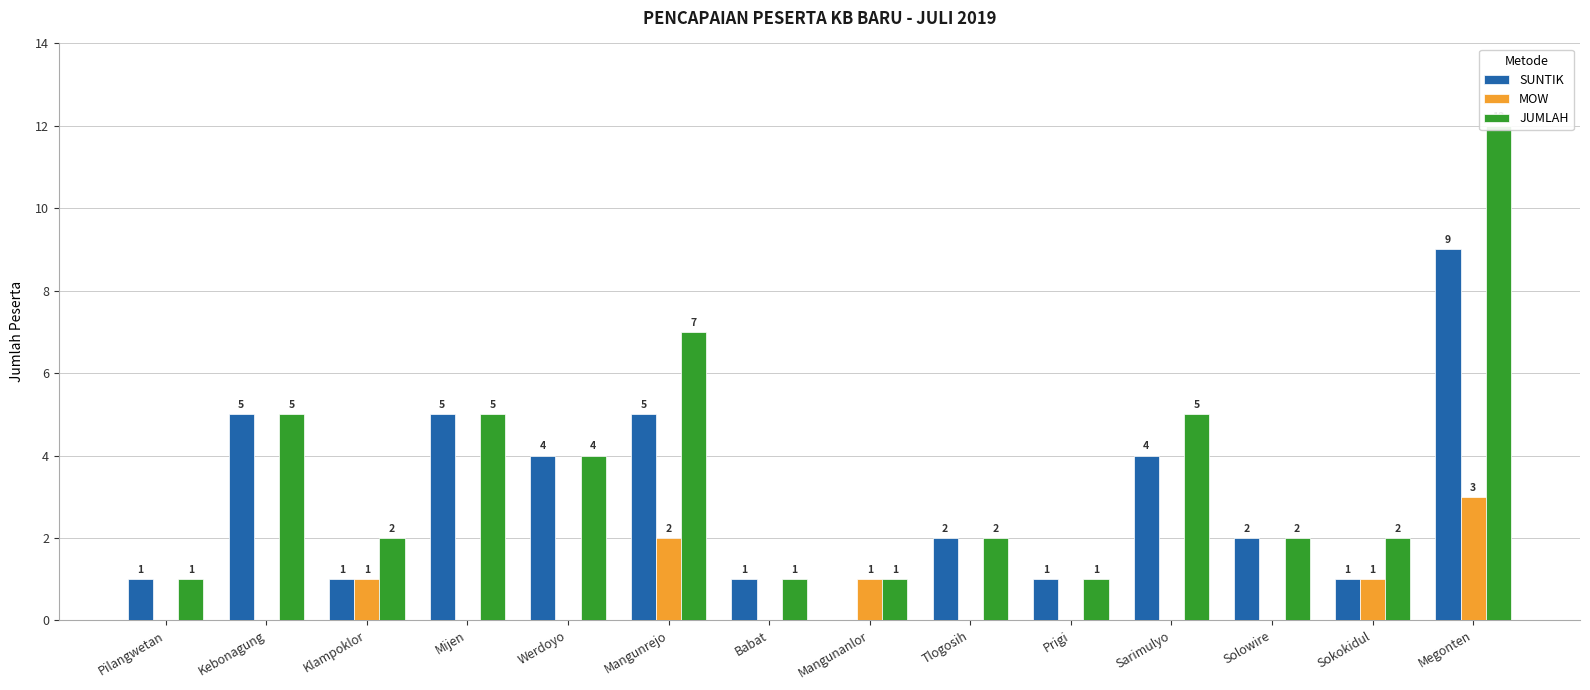

What is the sum of all MOW values?

8